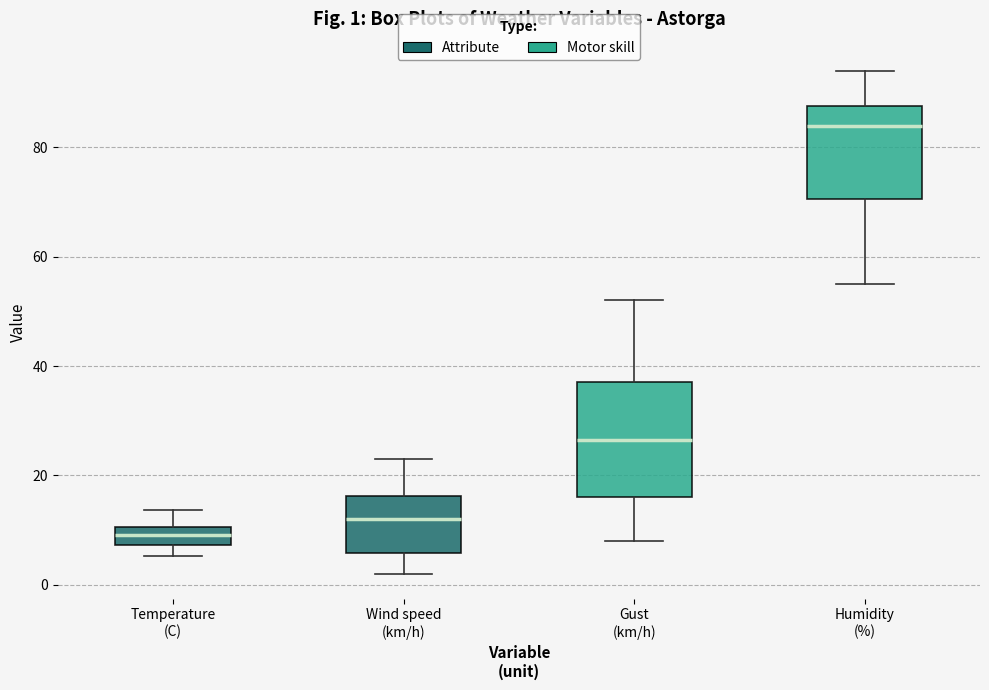

Which box has the highest median line?

Humidity (%)